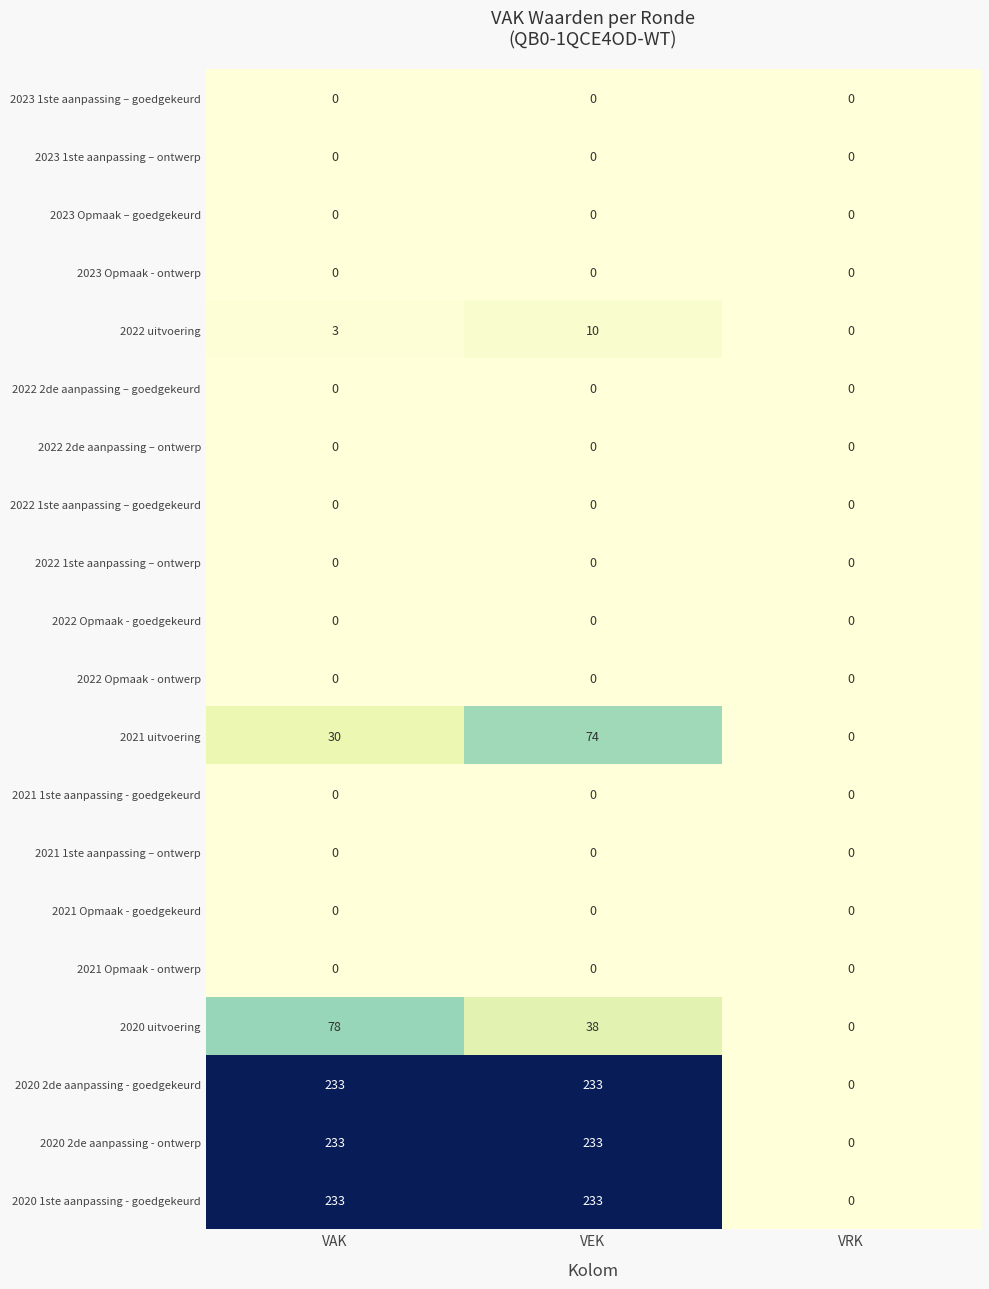

The value of 2021 uitvoering at VRK is 0. True or false?

True